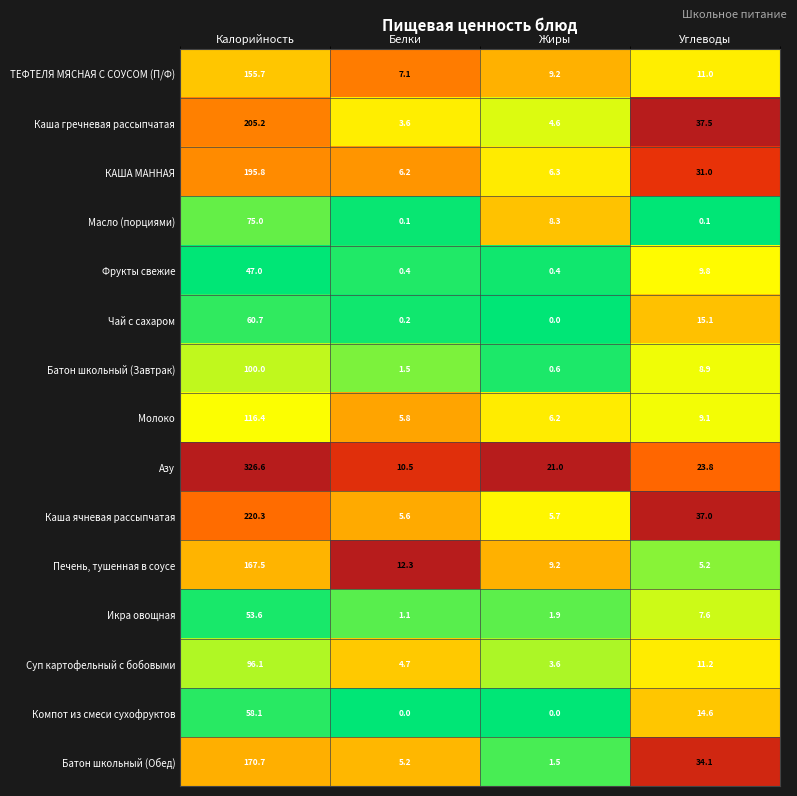

Which series has the largest range (max minus min)?

Азу